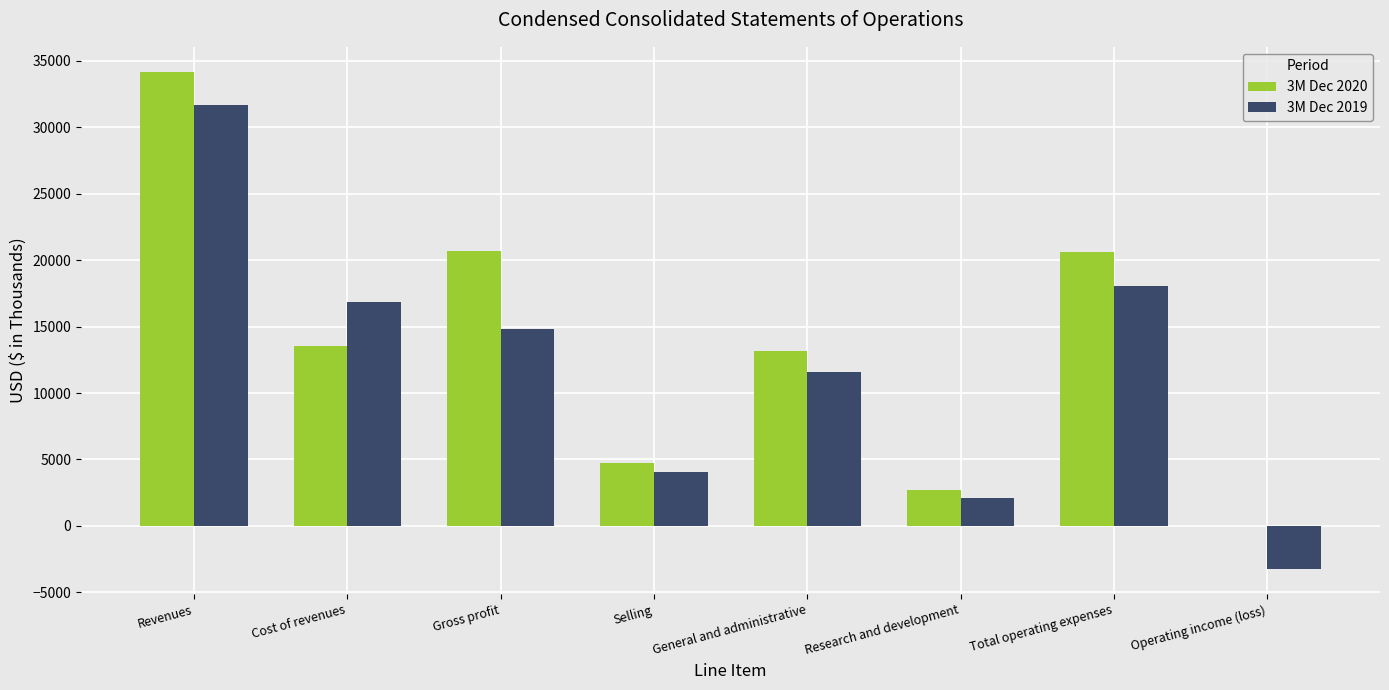

The 3M Dec 2020 series shows 27536 at Gross profit. True or false?

False